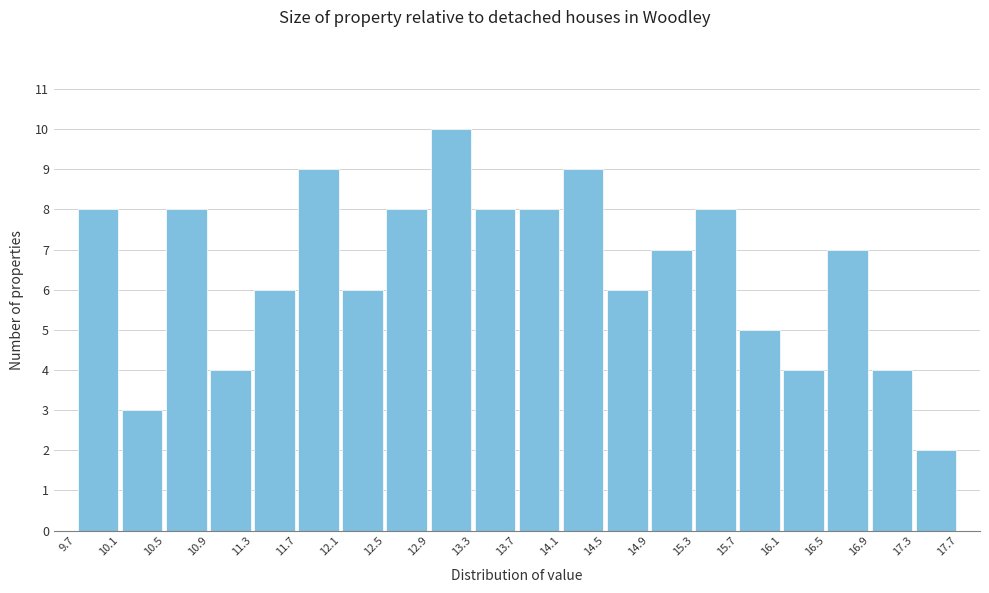

Over which range of the x-axis is the bar tallest?

12.9 to 13.3